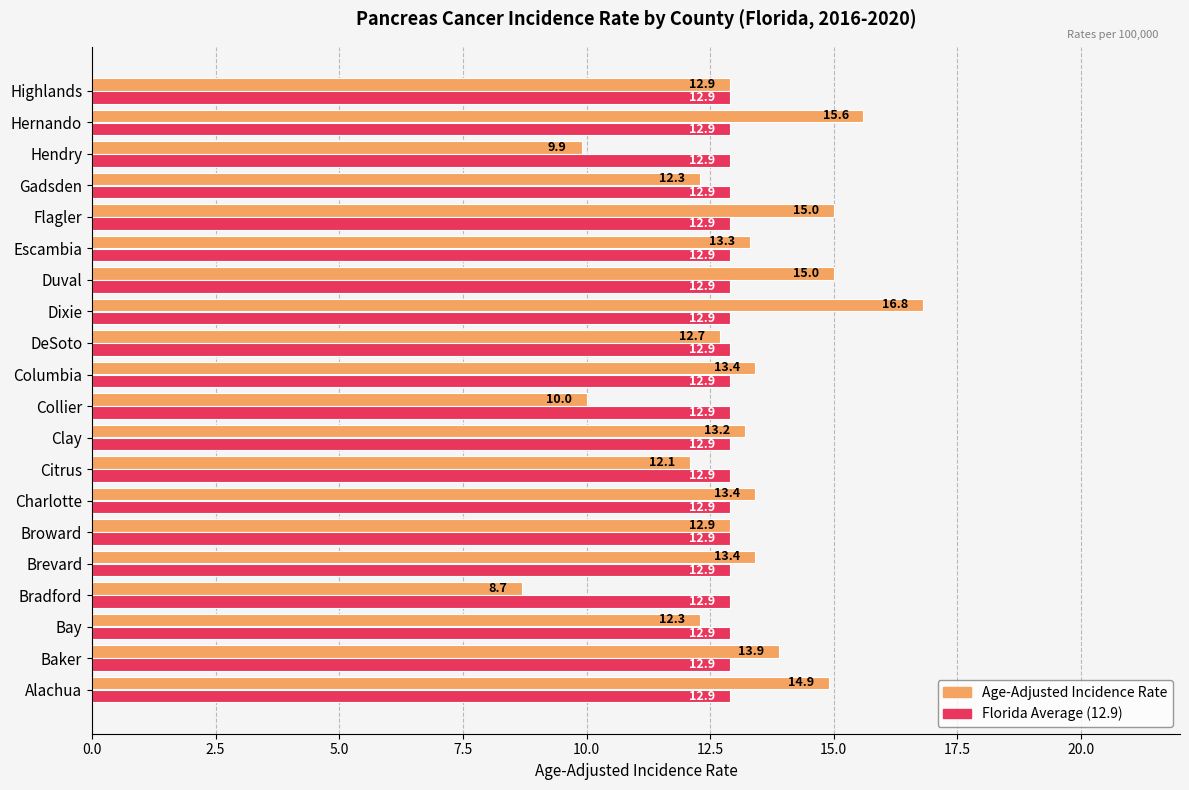

True or false: Age-Adjusted Incidence Rate has a value of 2.6 at Collier.

False